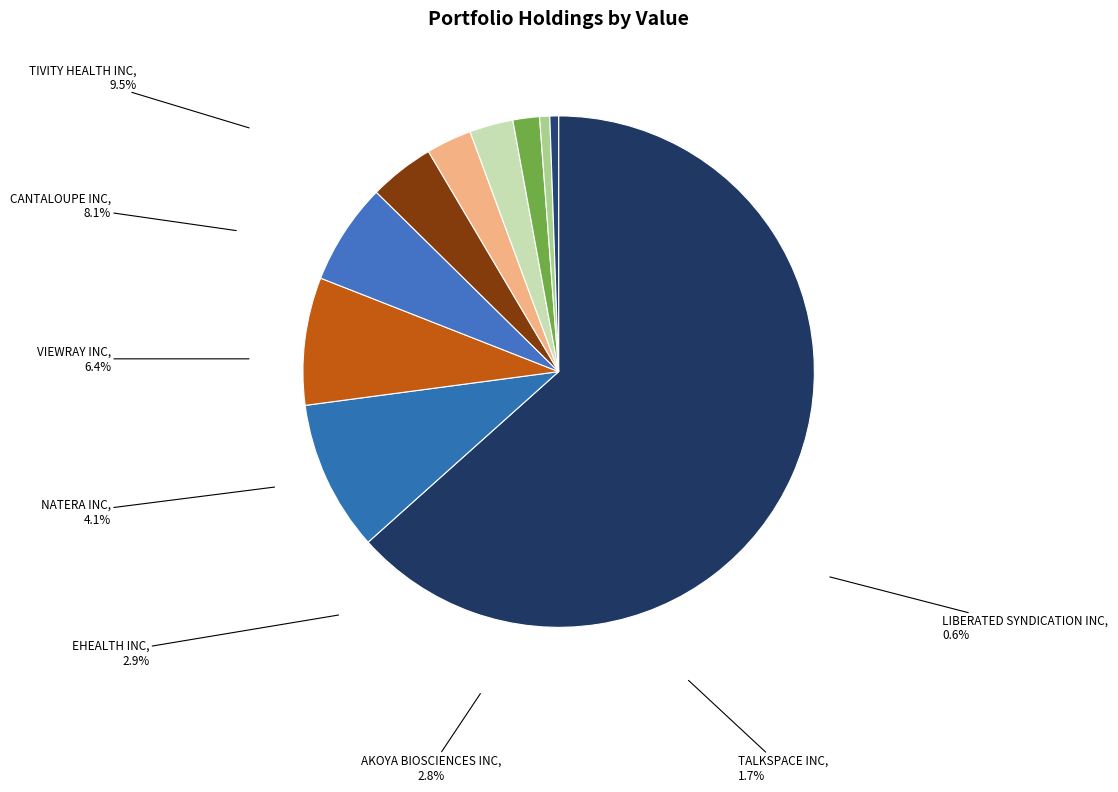

Does AKOYA BIOSCIENCES INC represent more than half of the total?

No